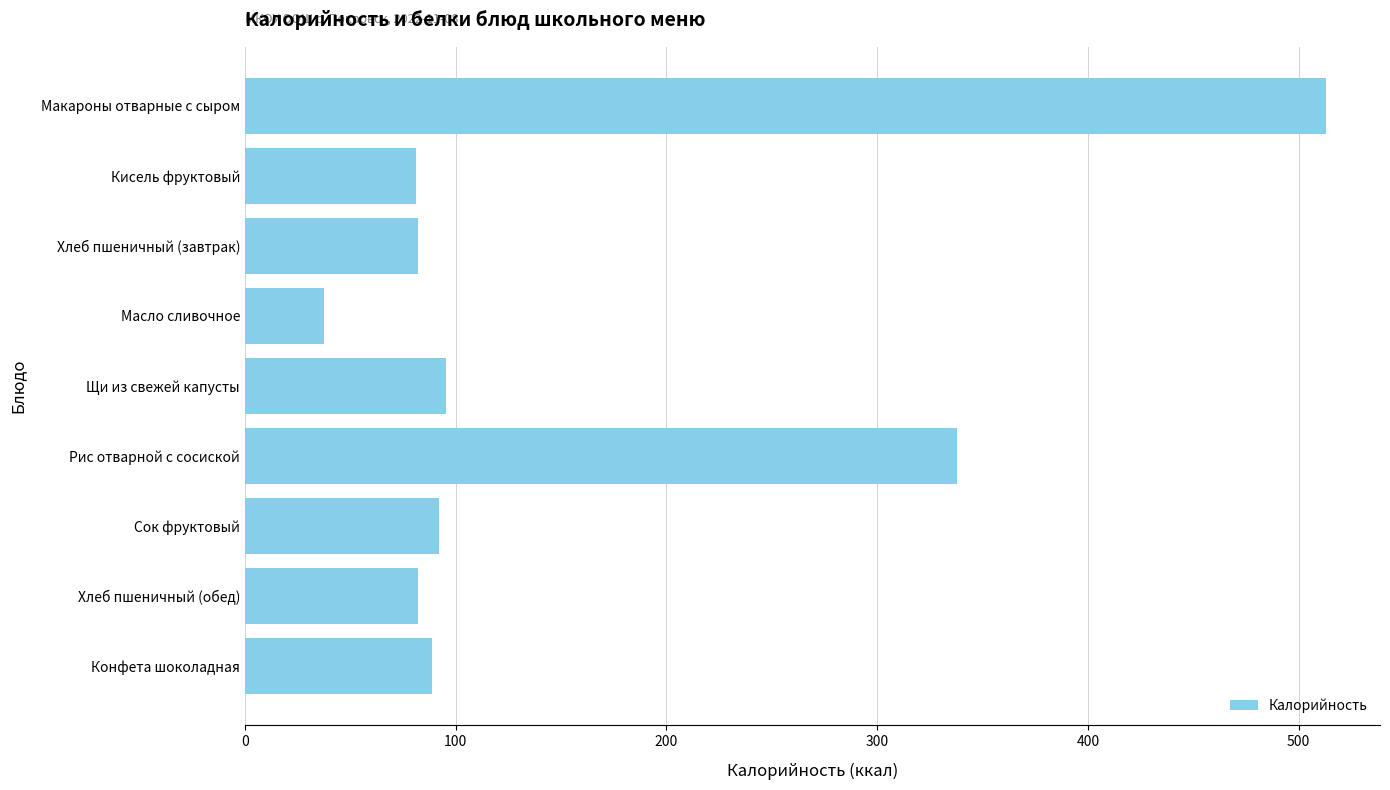

Approximately how many times larger is the value at Рис отварной с сосиской compared to Конфета шоколадная?

3.8